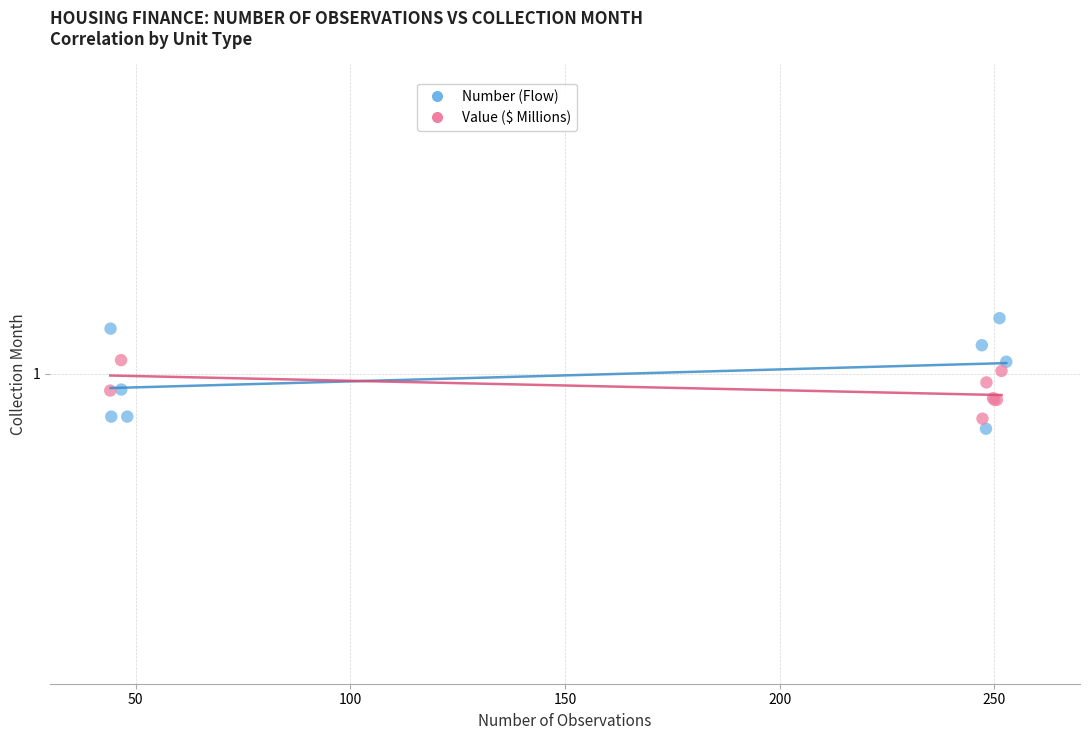

What are all the series names shown in the legend?

Number (Flow), Value ($ Millions)